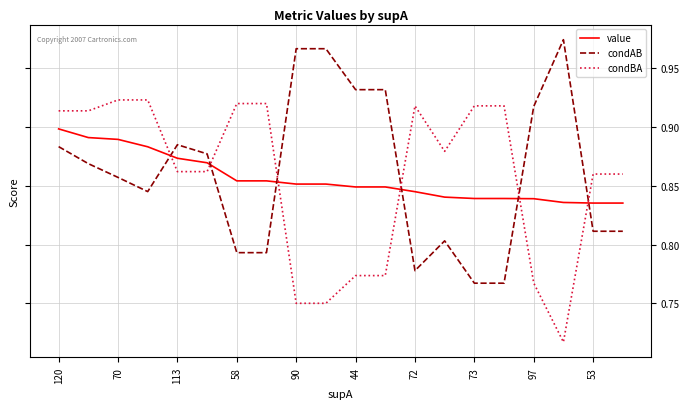

What is the sum of all value values?

17.1